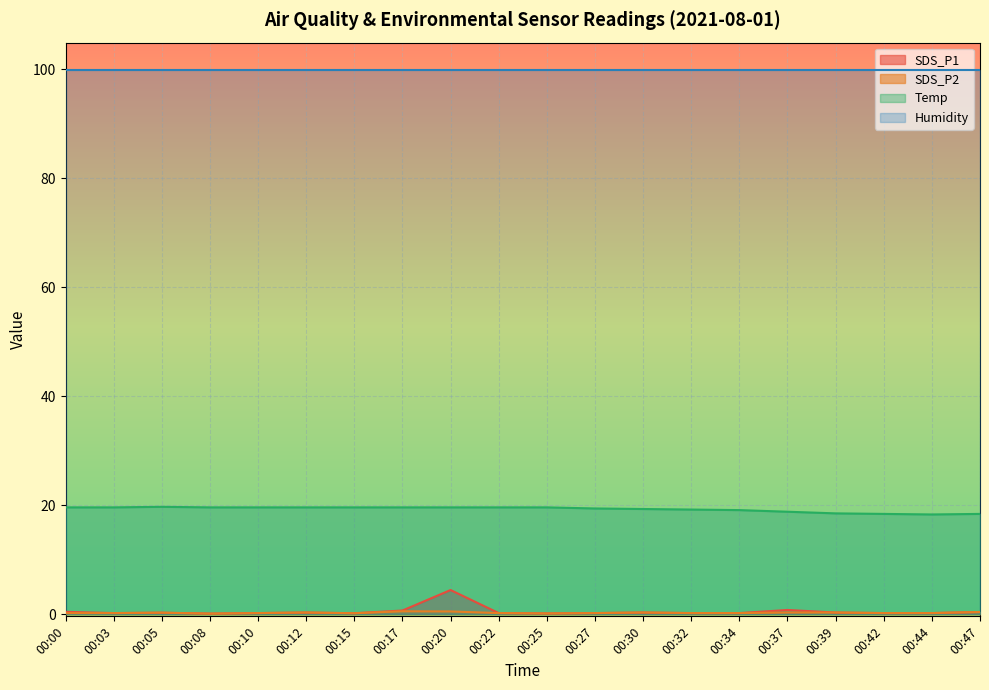

At which category does SDS_P2 reach its first local peak?

00:05